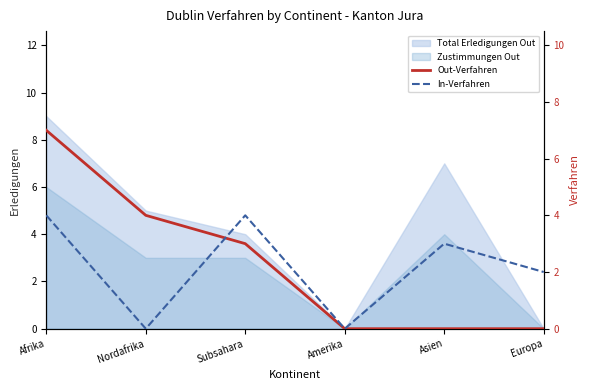

At which label does In-Verfahren first exceed 3?

Afrika